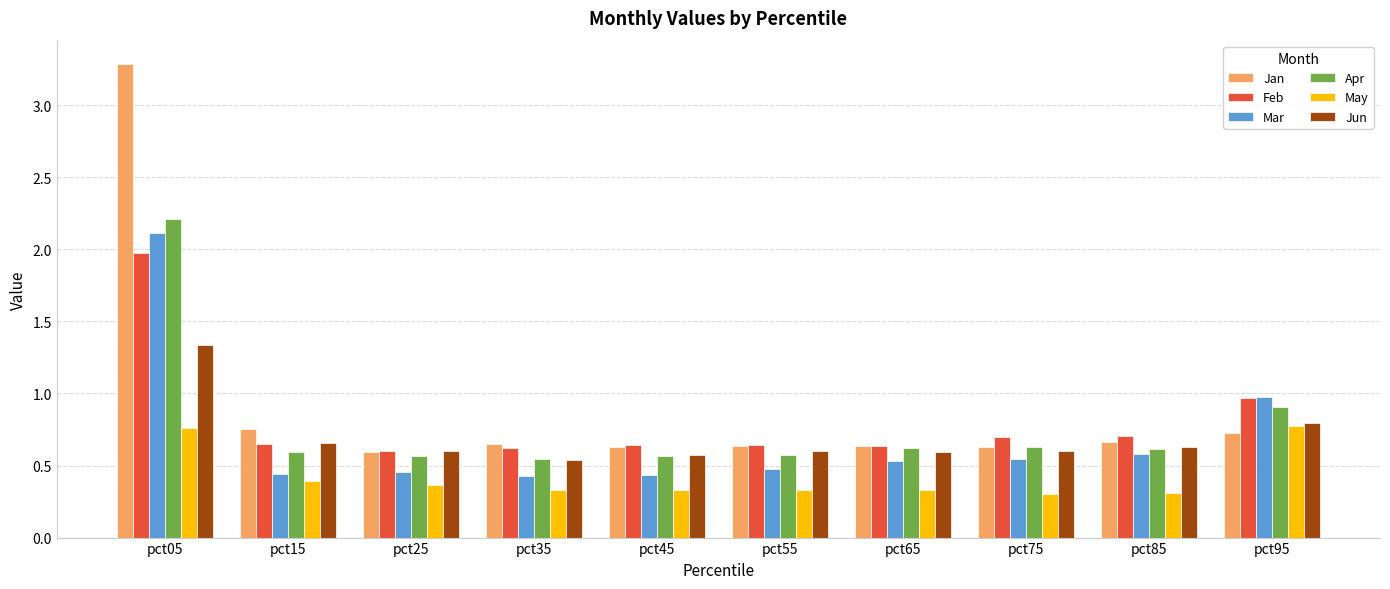

Where is Jun nearest to the value 0?

pct35